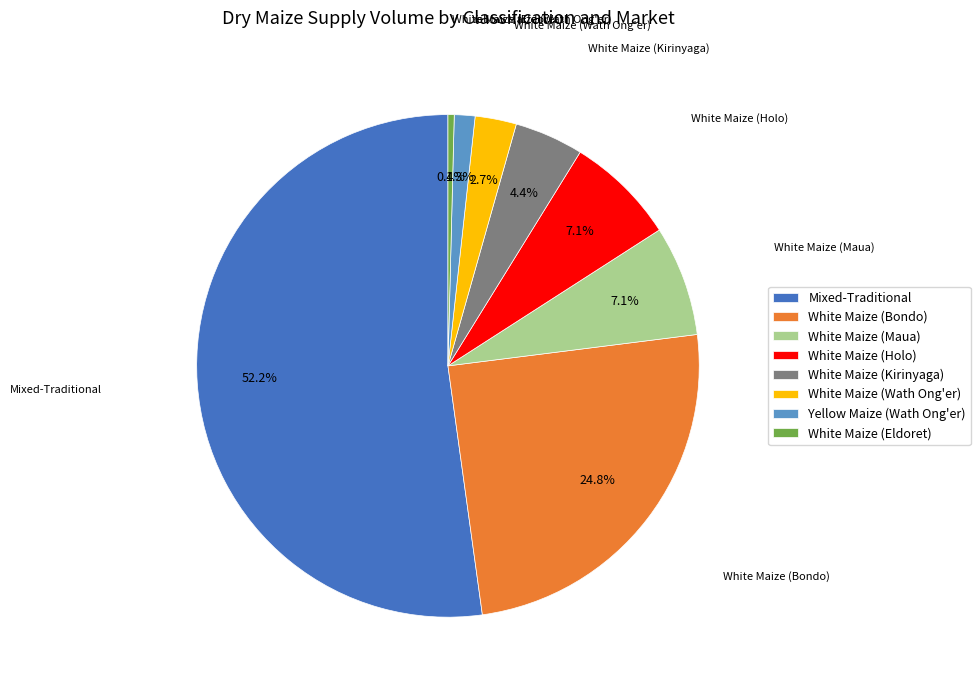

Which has a higher value, White Maize (Eldoret) or Mixed-Traditional?

Mixed-Traditional